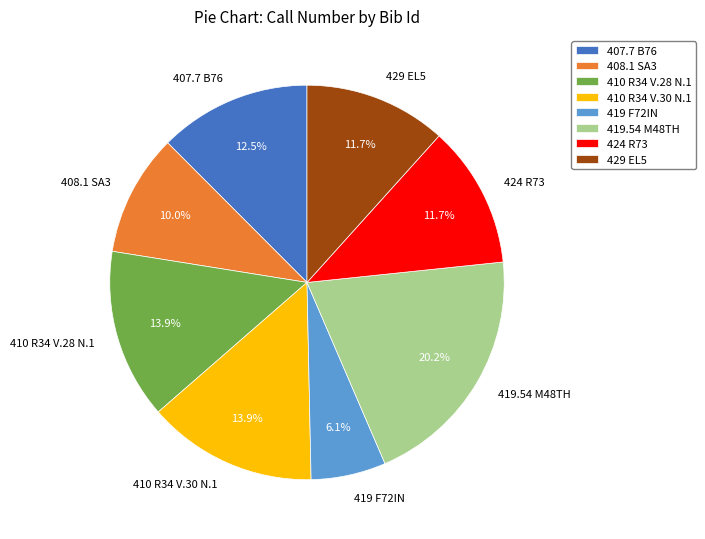

What percentage is NOT represented by 419 F72IN?

93.9%